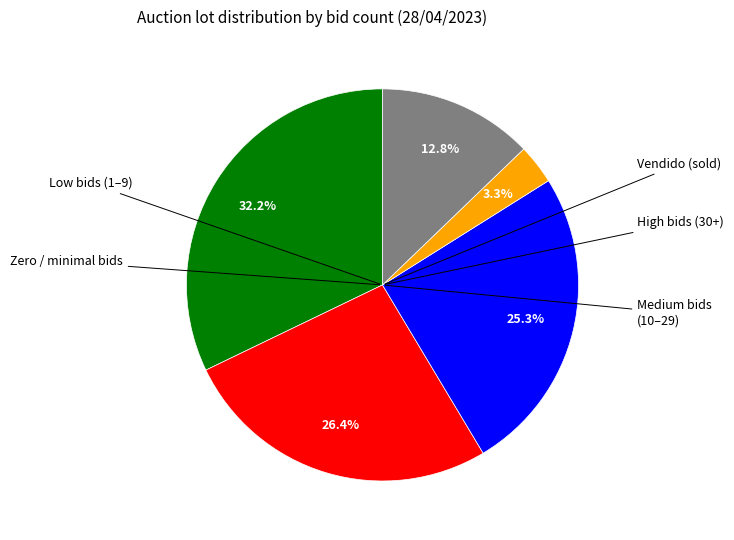

Is there a majority slice in this chart?

No